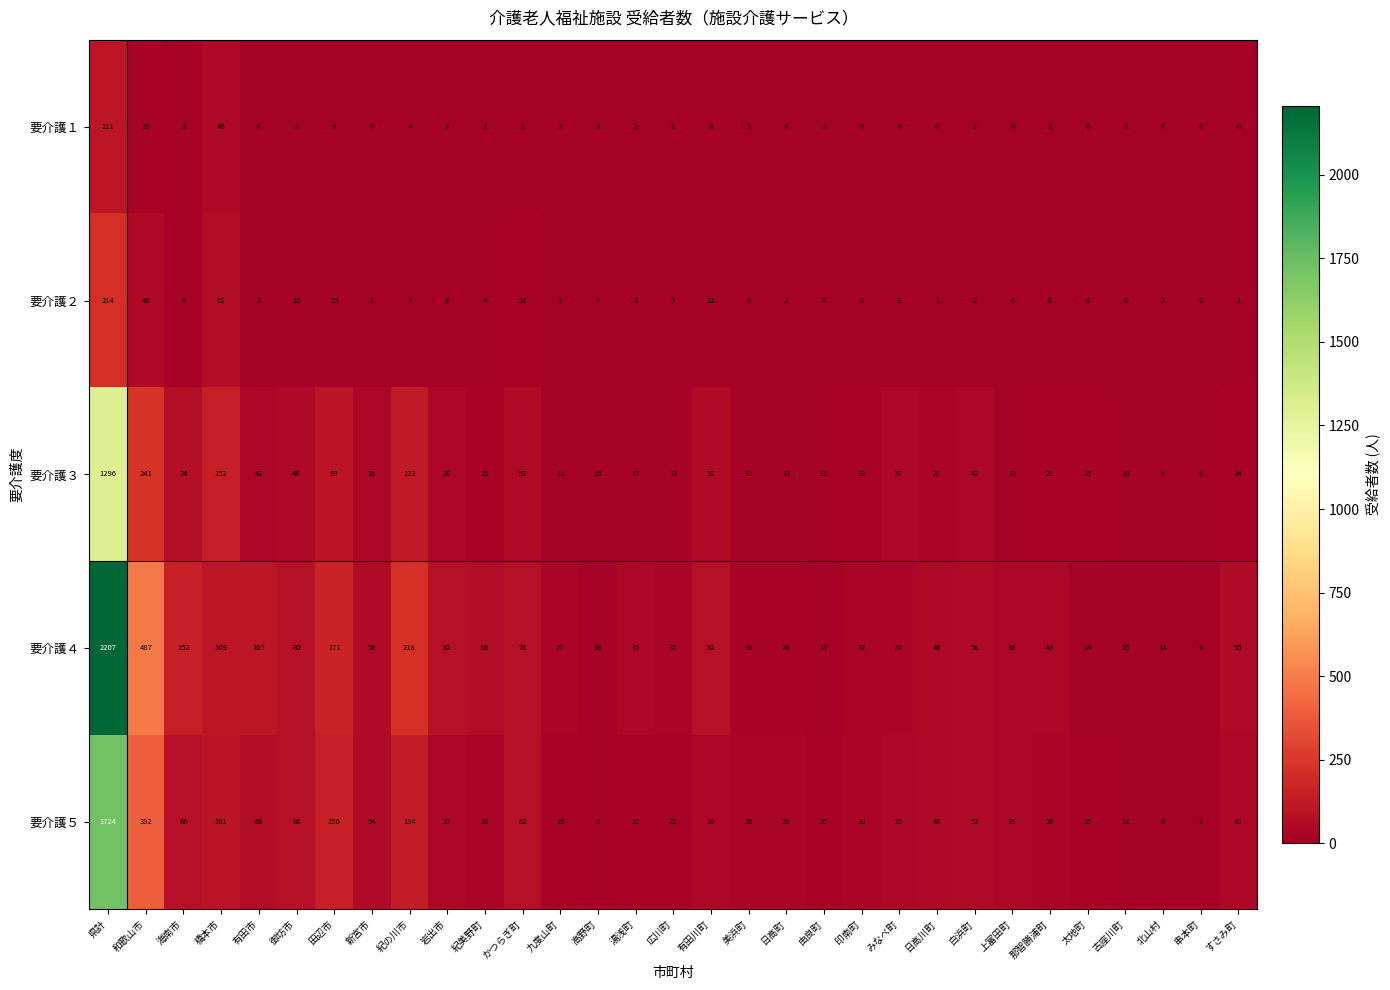

Which series has the largest range (max minus min)?

要介護４